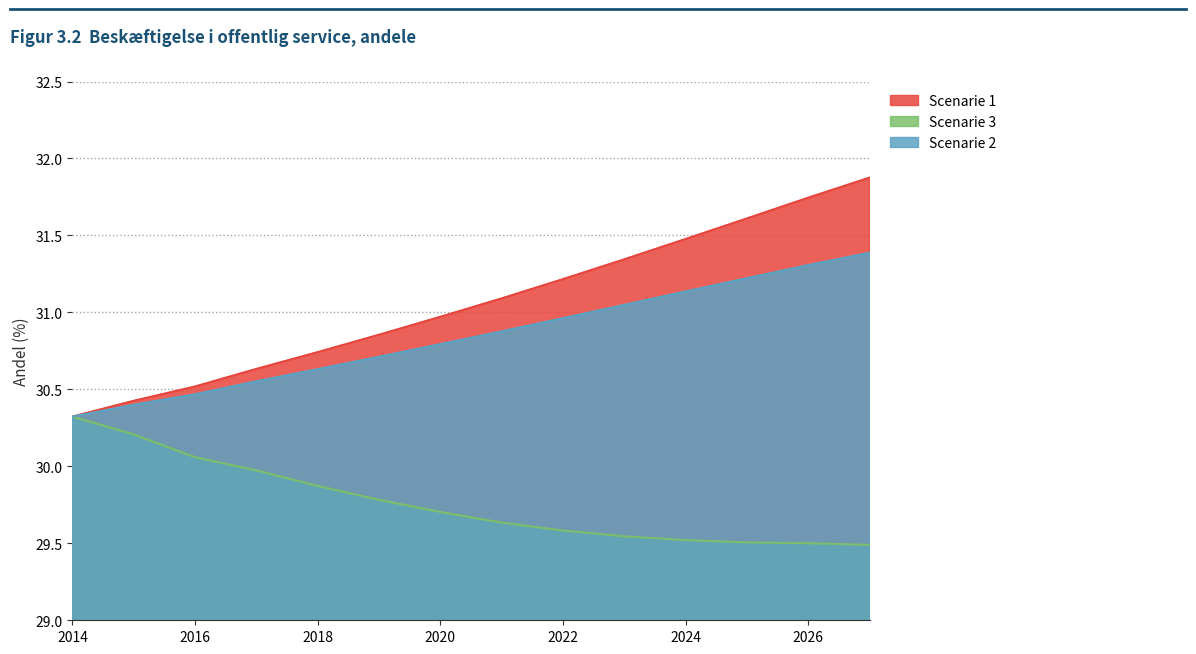

What is the greatest value displayed?

31.9